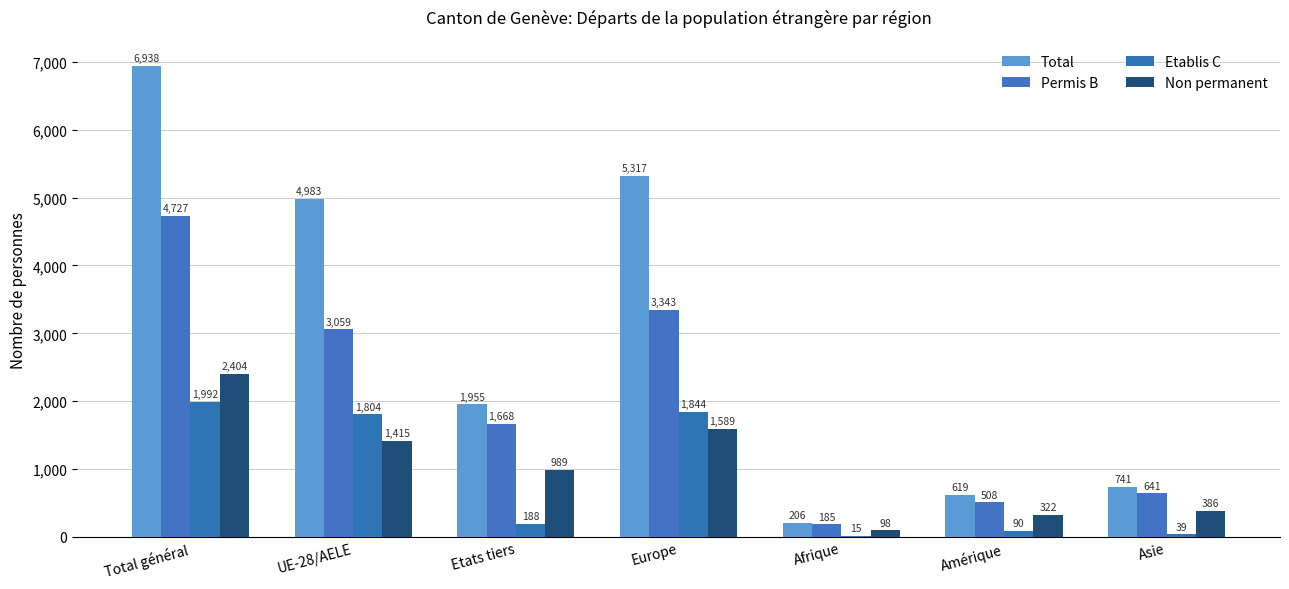

Which series has the largest total across all categories?

Total